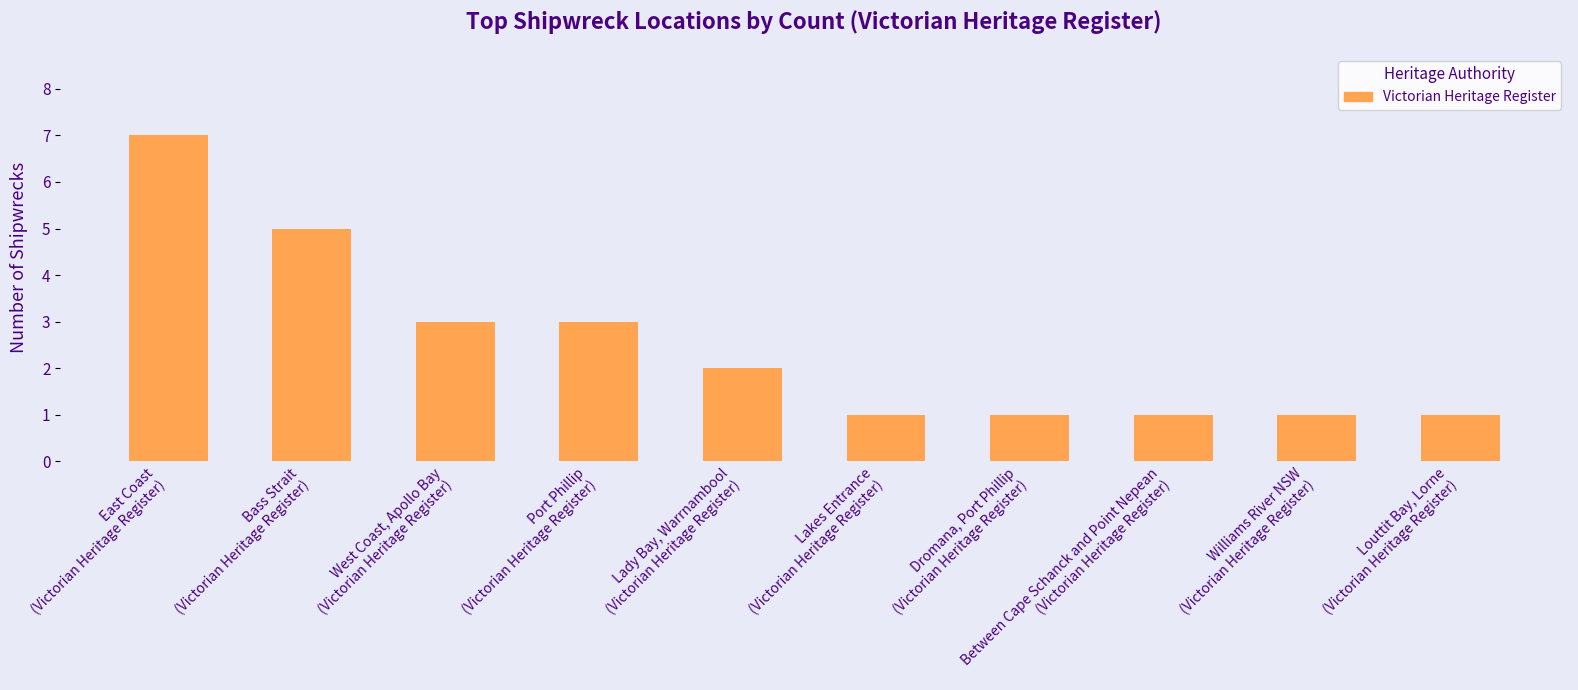

At which label does the data first exceed 2?

East Coast
(Victorian Heritage Register)